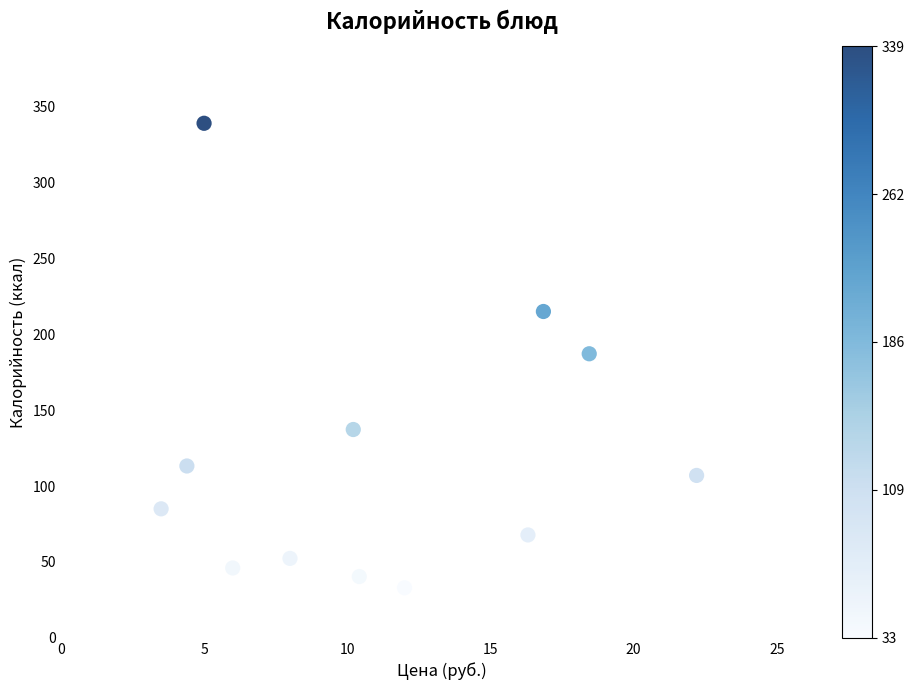

What is the range of X values (max minus min)?

18.7